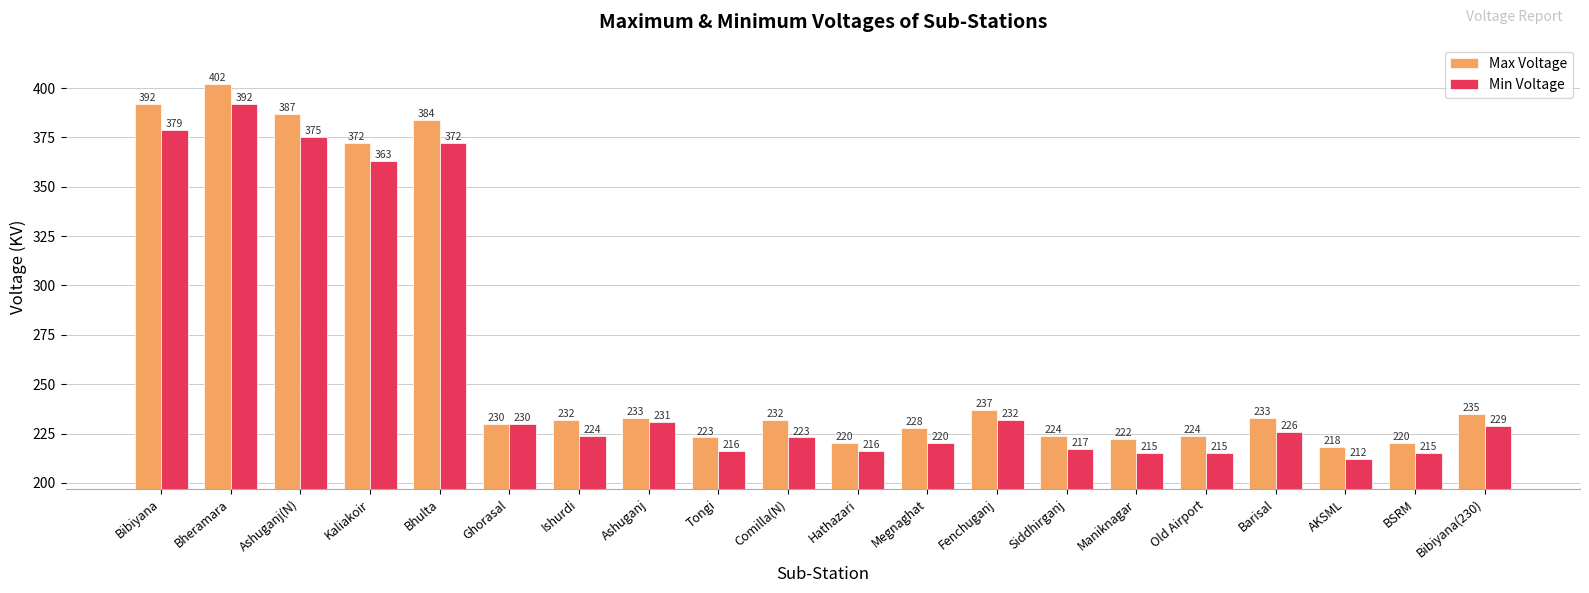

What is the sum of the Min Voltage values at AKSML and Comilla(N)?

435